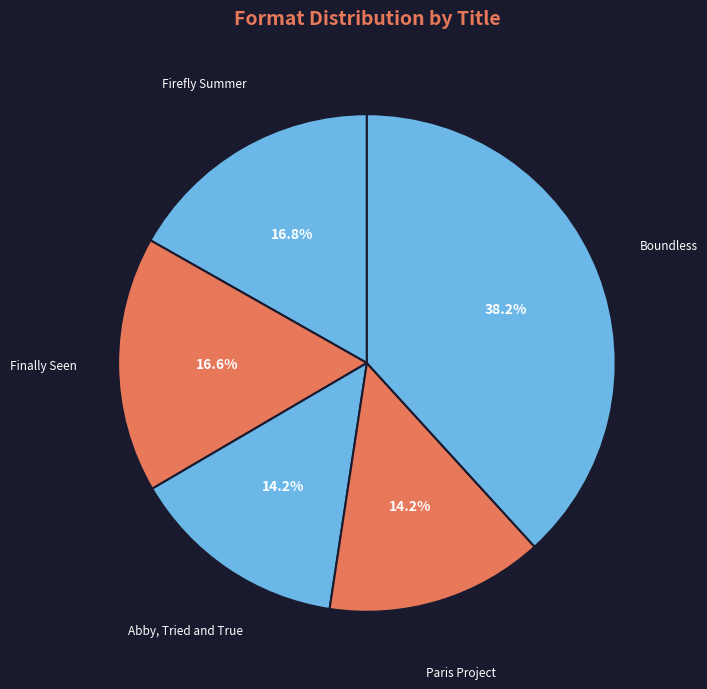

To the nearest percent, what is the difference between the largest and smallest slice percentages?

24%